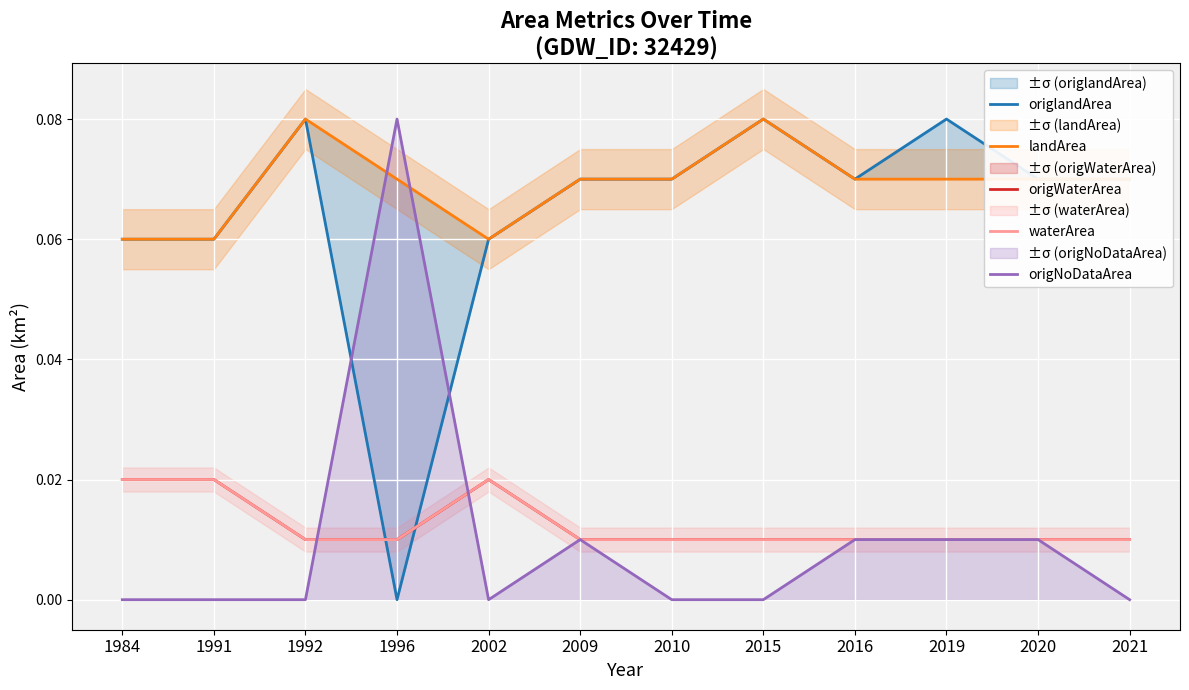

How many data points does each series have?

12